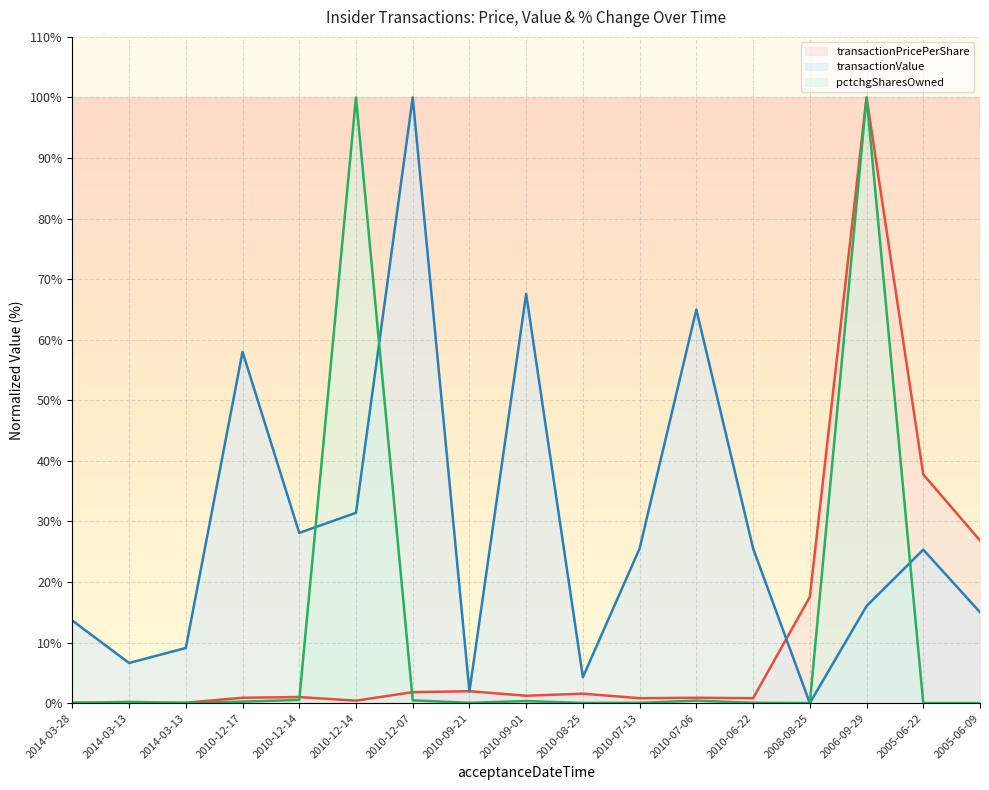

What are all the series names shown in the legend?

transactionPricePerShare (line), transactionValue (line), pctchgSharesOwned (line)